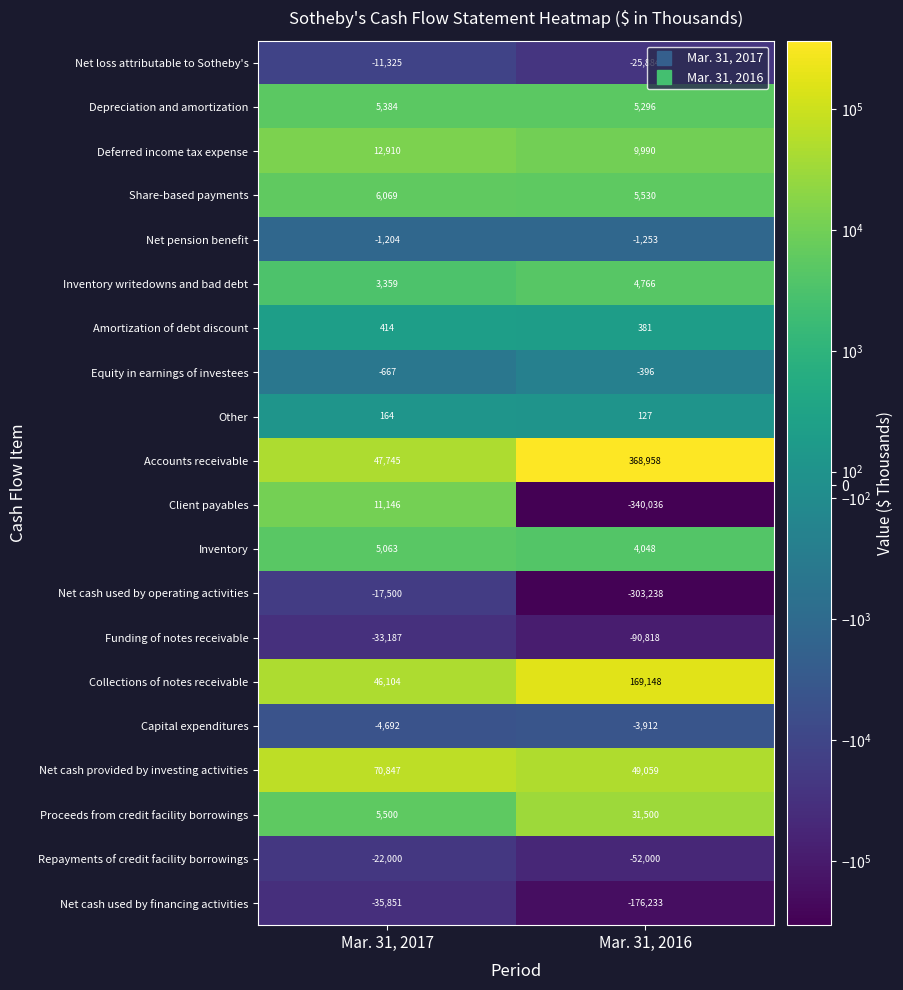

What is the approximate value of Collections of notes receivable at Mar. 31, 2016?

169148